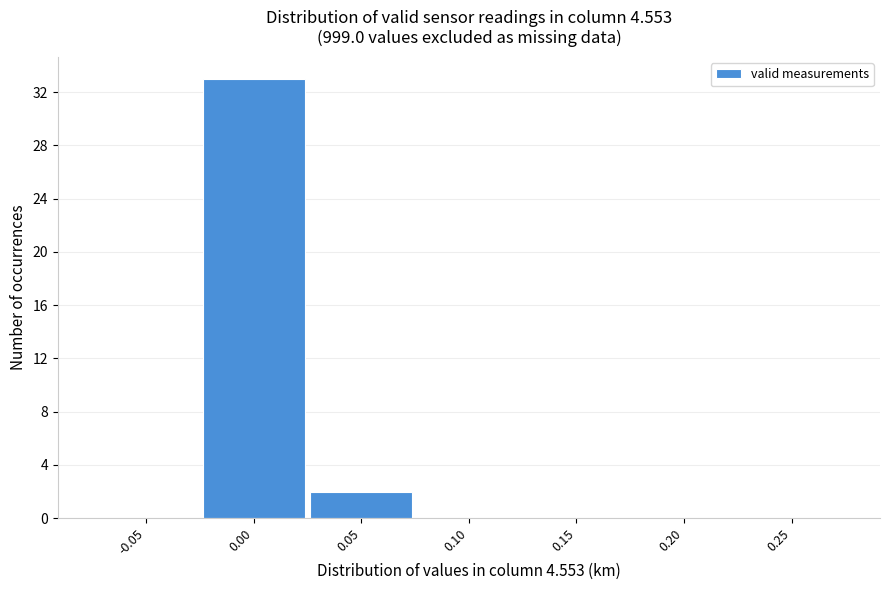

Reading left to right, list all the values displayed in this chart.

-0.05=0	0.00=33	0.05=2	0.10=0	0.15=0	0.20=0	0.25=0